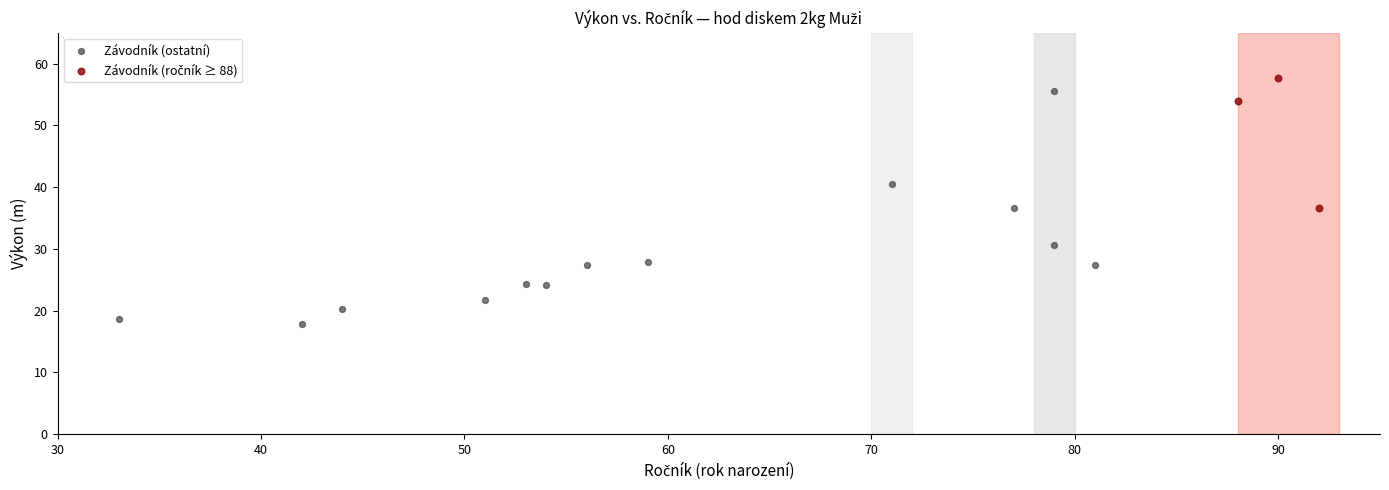

Which series has the widest spread of Y values?

Závodník (ostatní)